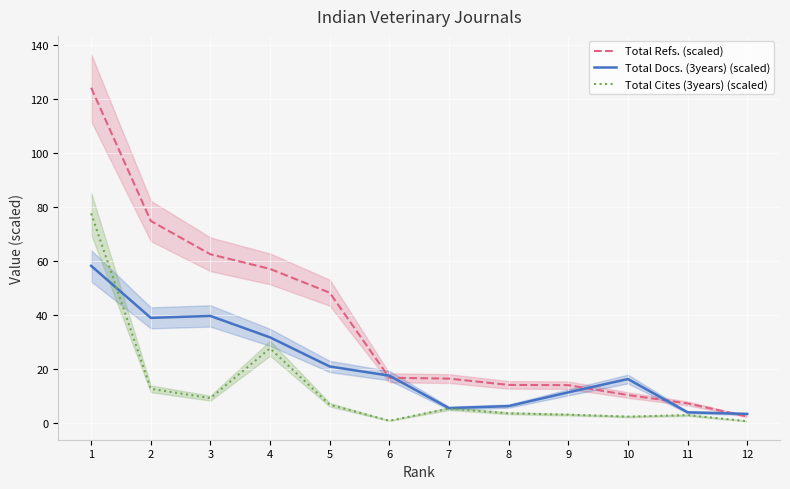

What is the average value of the Total Cites (3years) (scaled) series?

12.6